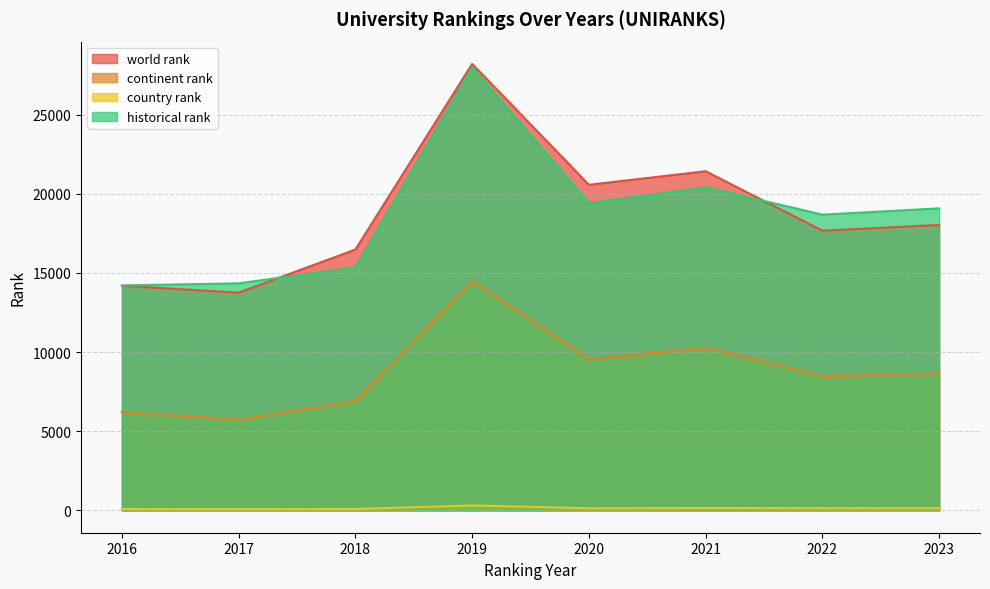

At which label does country rank first exceed 140?

2019